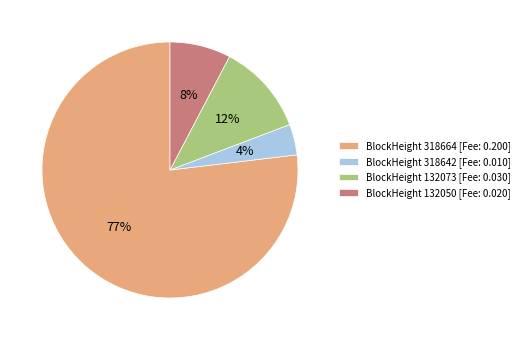

Does any single category account for the majority?

Yes